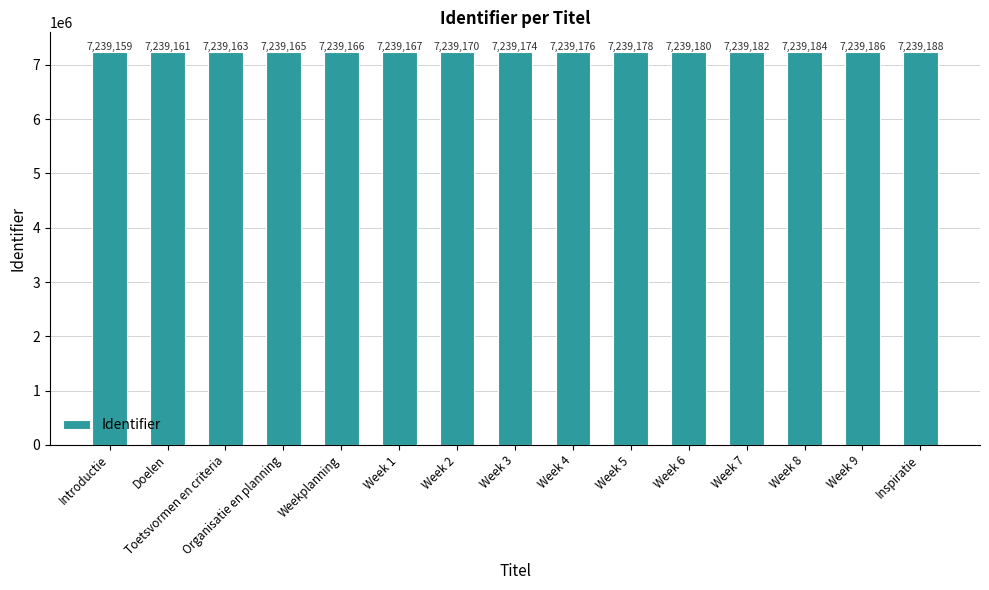

Where is the data nearest to the value 7239173?

Week 3